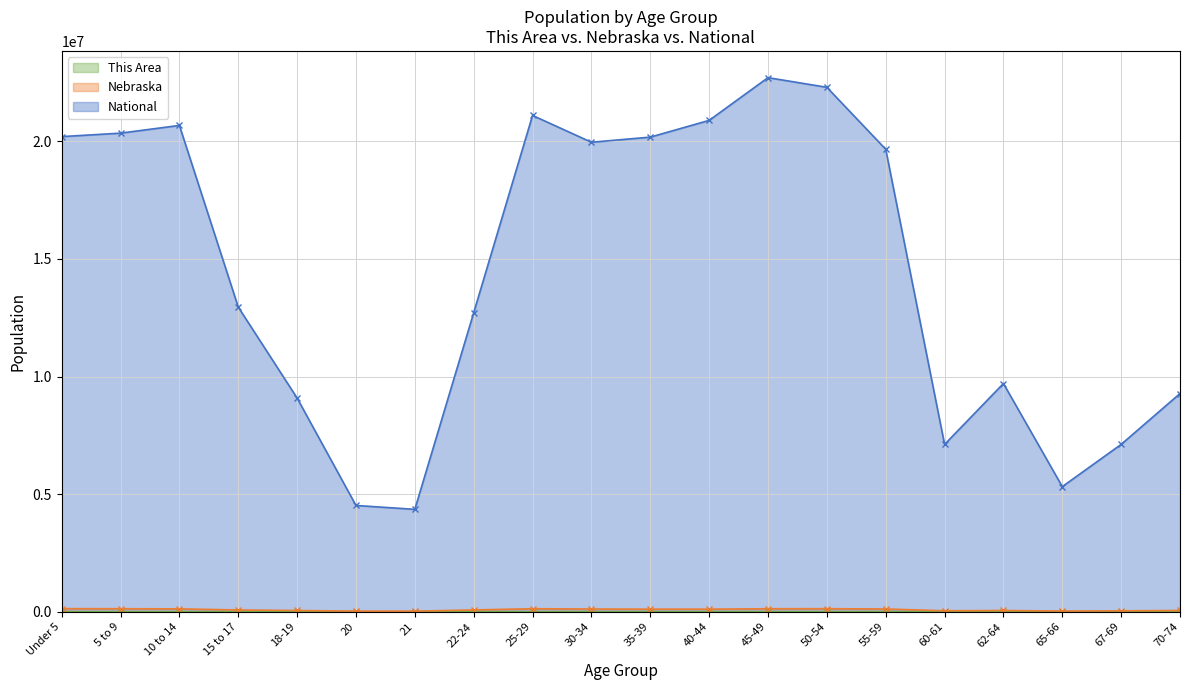

True or false: National and This Area cross at least once.

False